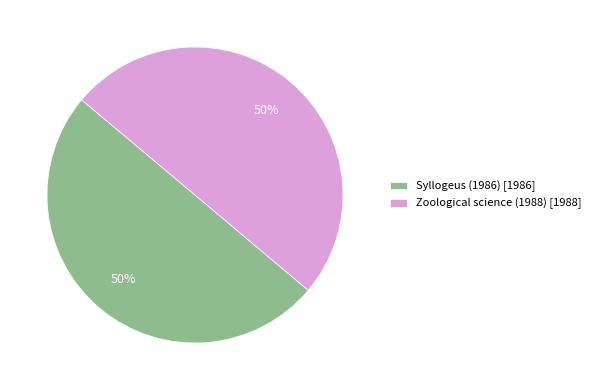

True or false: Zoological science (1988) [1988] accounts for 38% of the total.

False